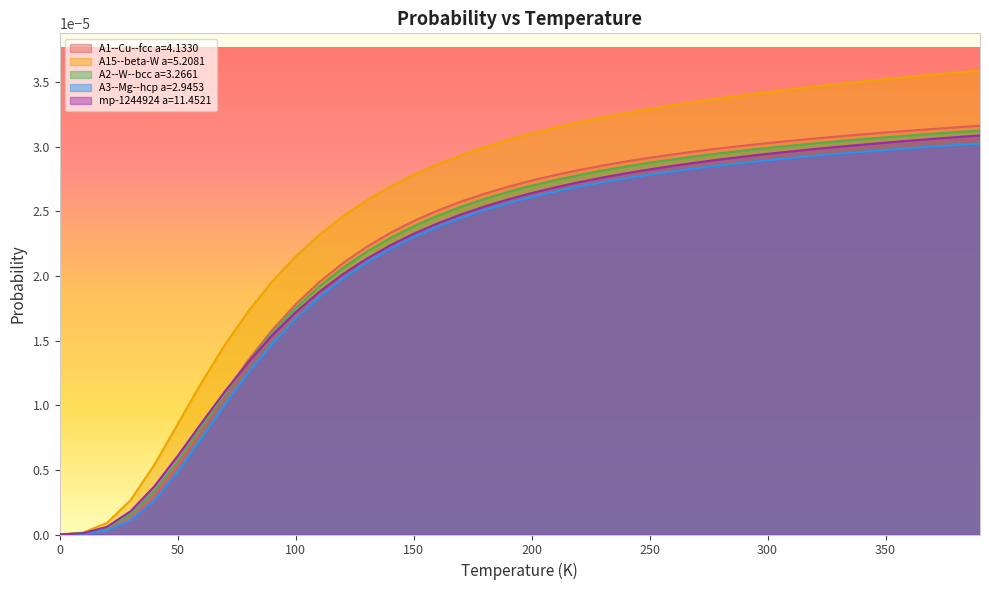

True or false: A15--beta-W a=5.2081 and A1--Cu--fcc a=4.1330 cross at least once.

False